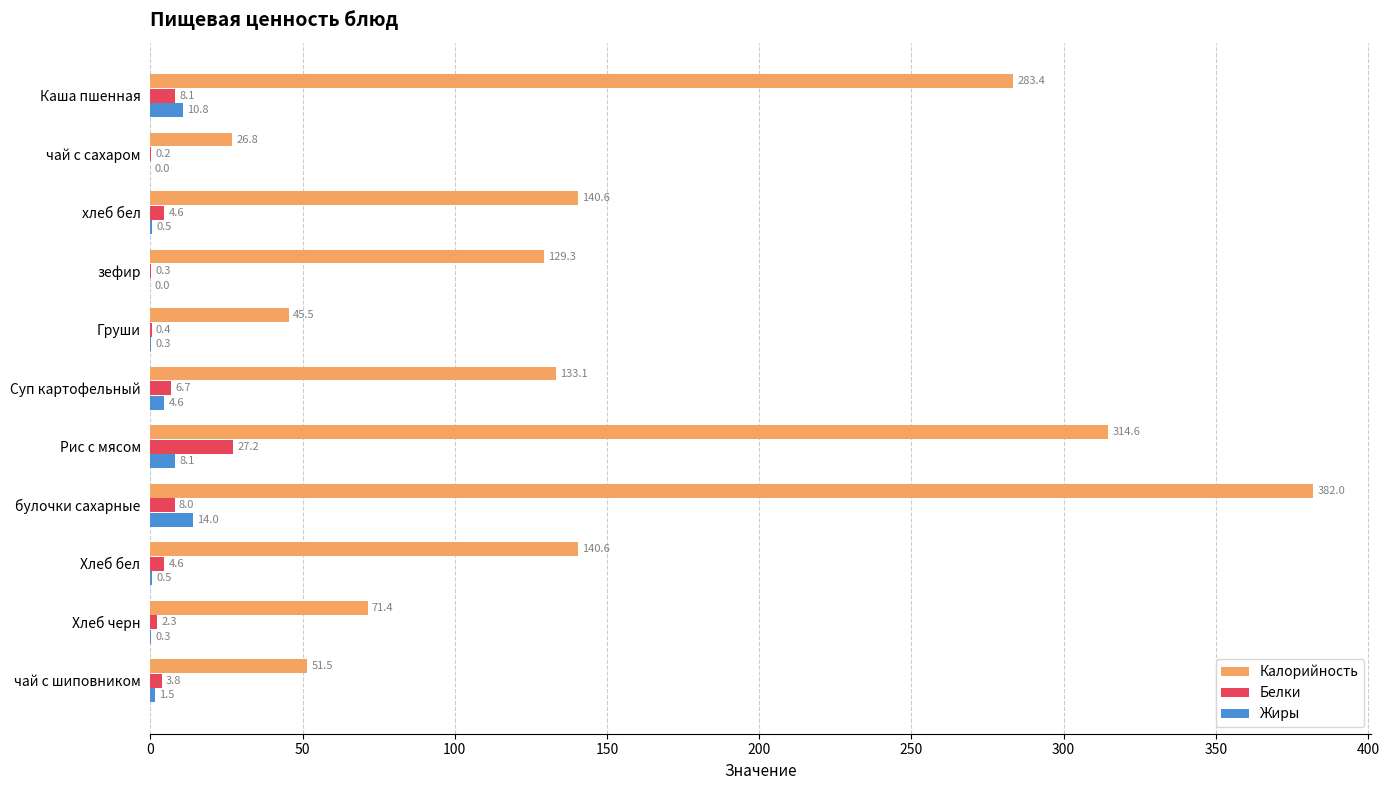

Which series changed the most between Суп картофельный and Хлеб черн?

Калорийность